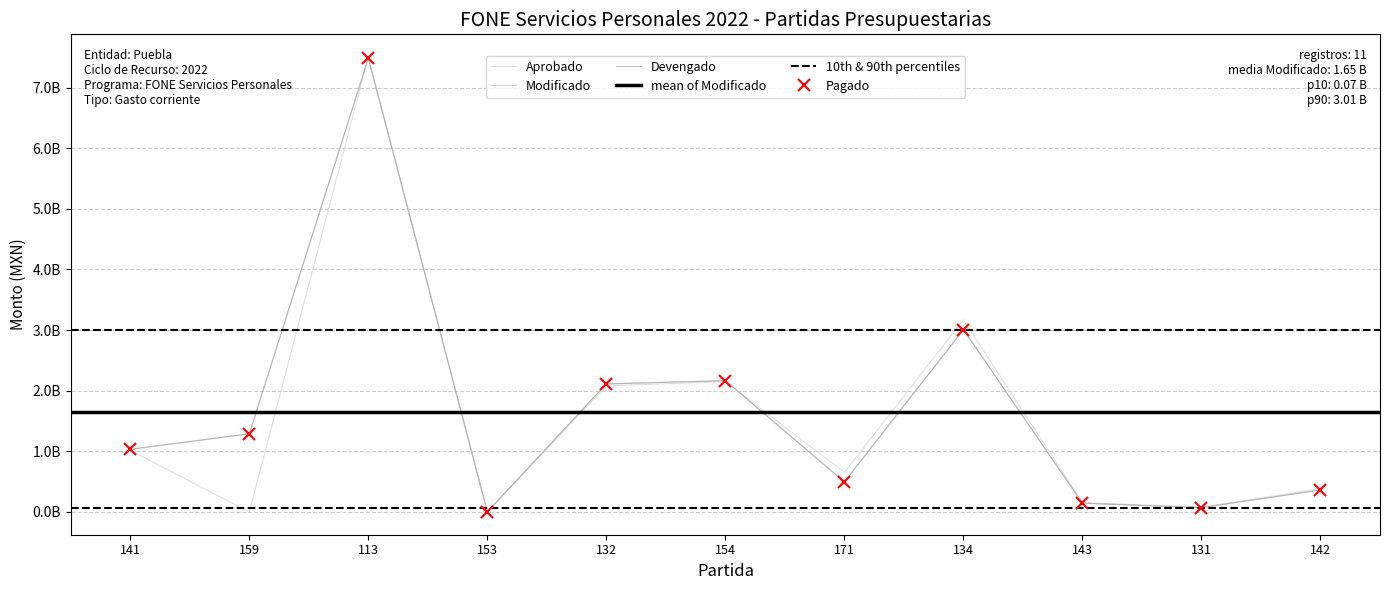

Which series changed the most between 153 and 154?

Modificado